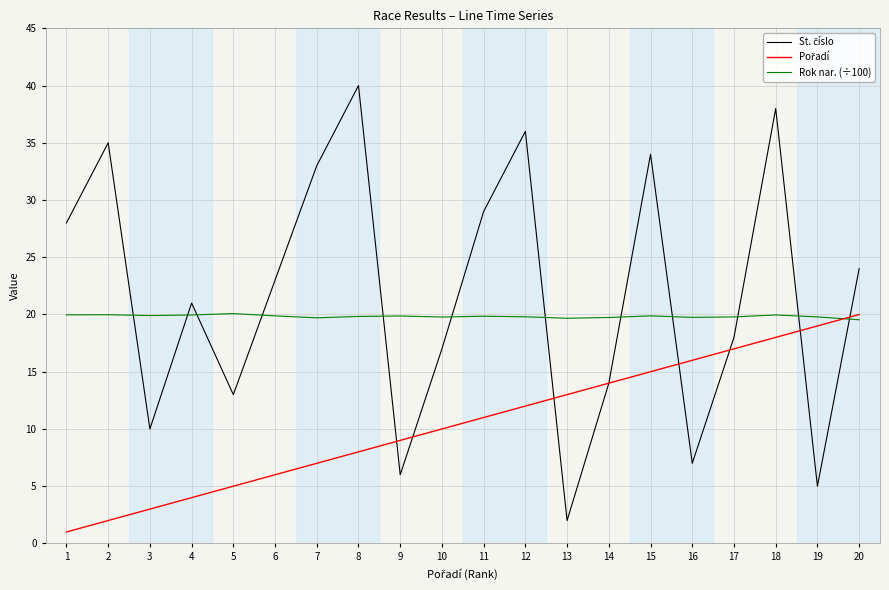

What is the difference between the highest and lowest values at 13?

17.7